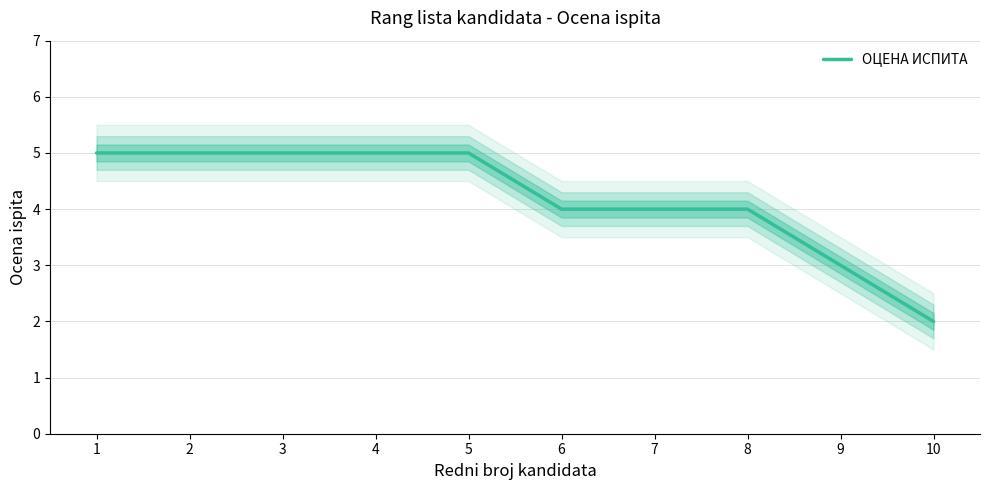

The chart shows a value of 2 at 8. True or false?

False